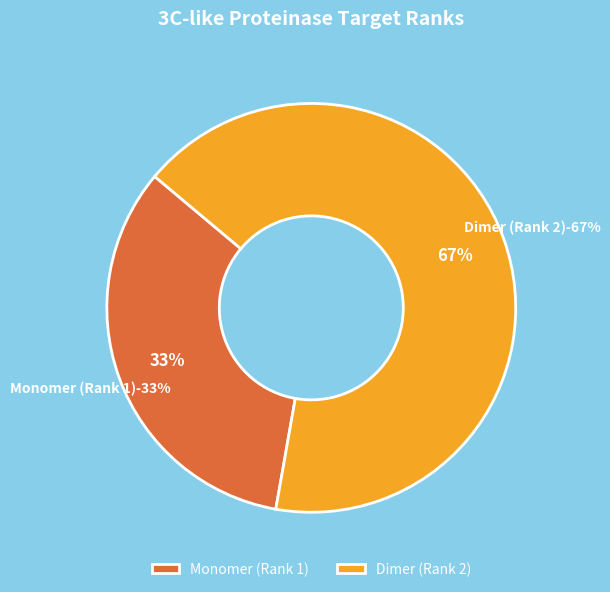

The Dimer (Rank 2) slice represents 67% of the pie. True or false?

True